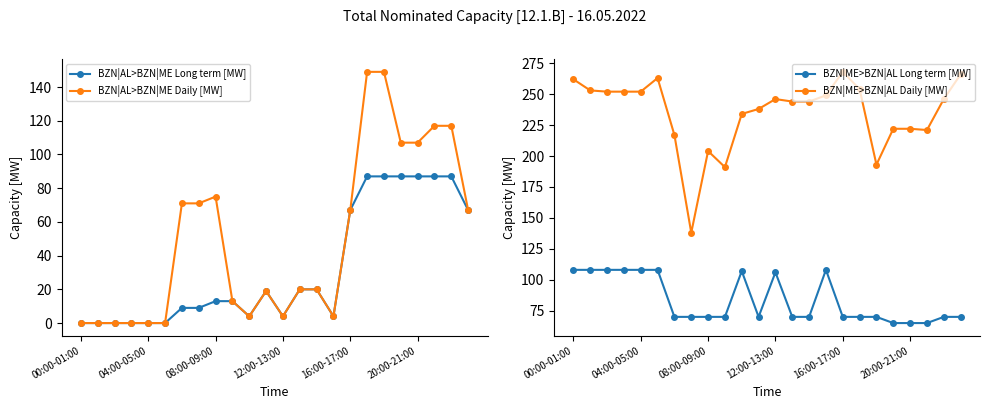

True or false: BZN|AL>BZN|ME Daily [MW] has a value of 194 at 21.

False